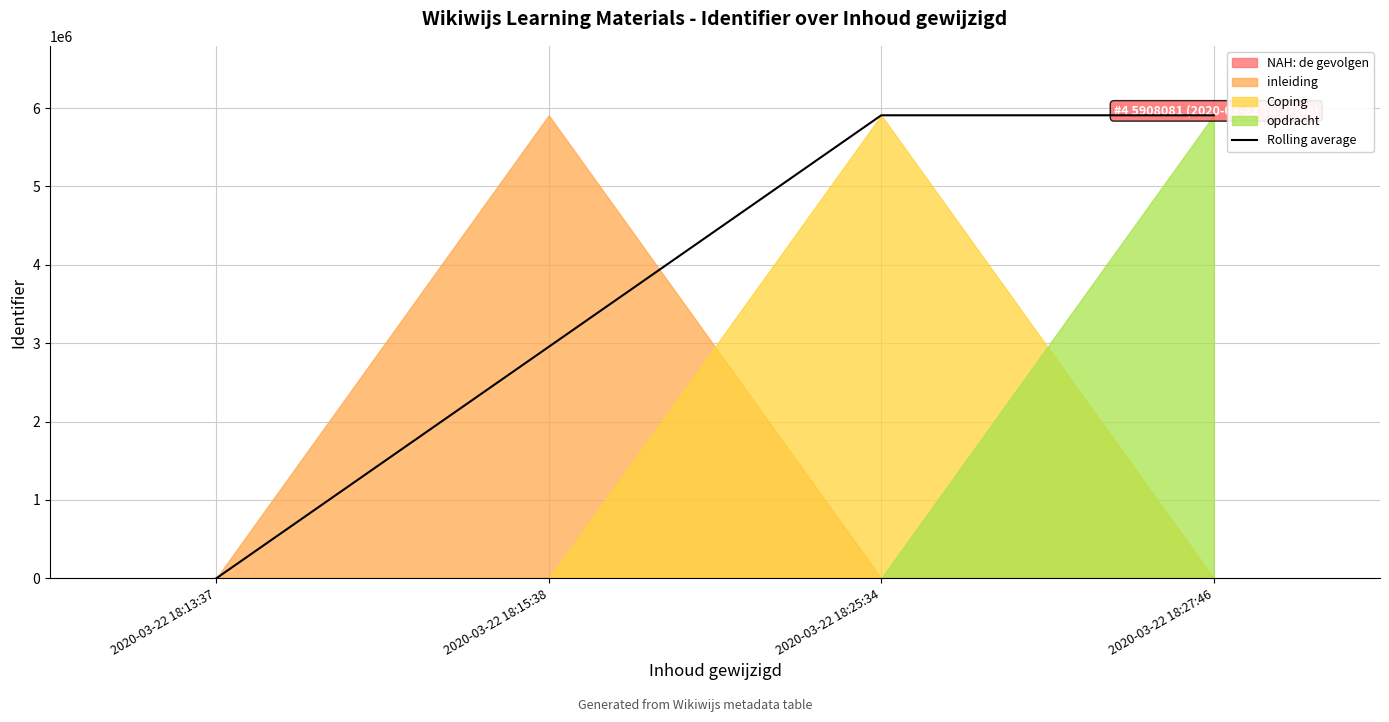

What is the value of the 2nd point from the left?

2954035.5